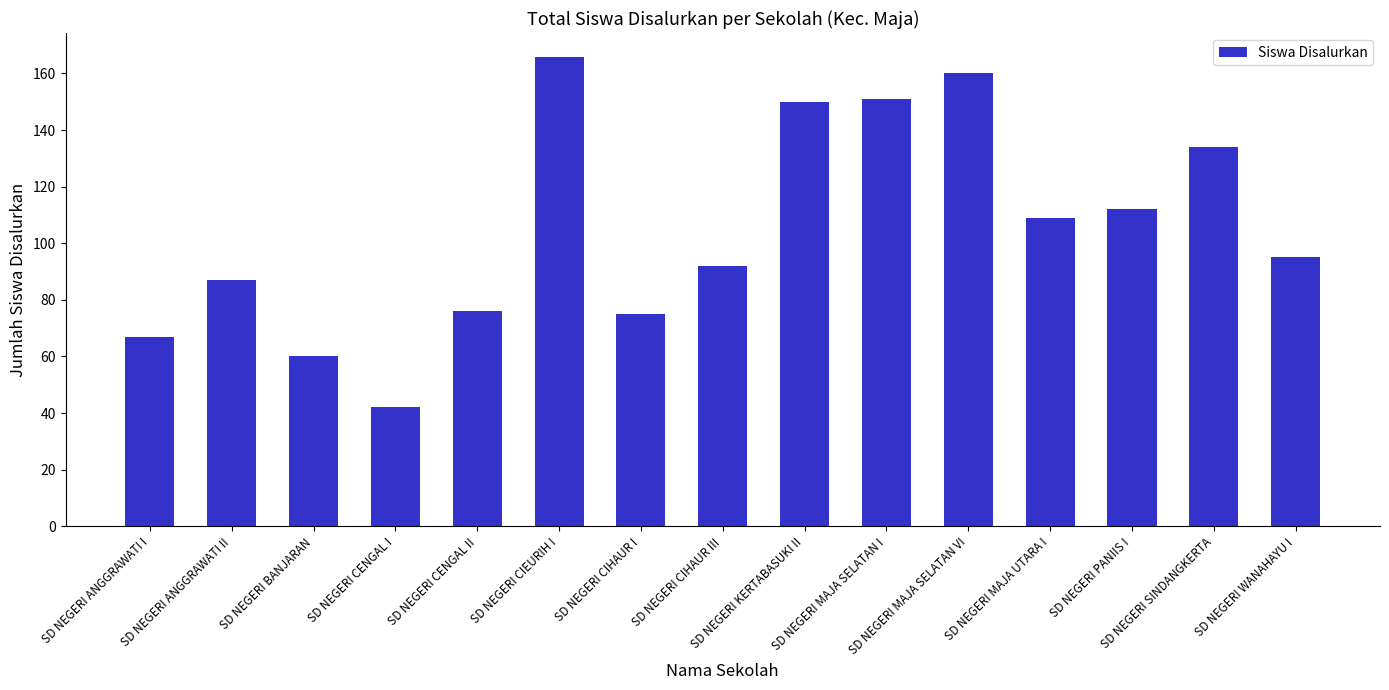

What is the change in value from SD NEGERI PANIIS I to SD NEGERI SINDANGKERTA?

+22